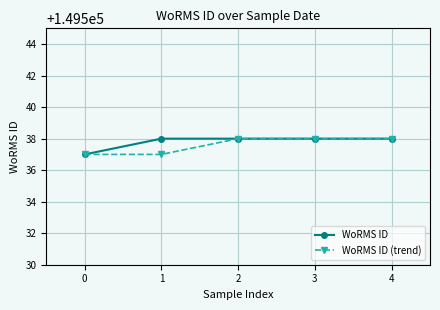

Rank the series by their average value, from highest to lowest.

WoRMS ID, WoRMS ID (trend)